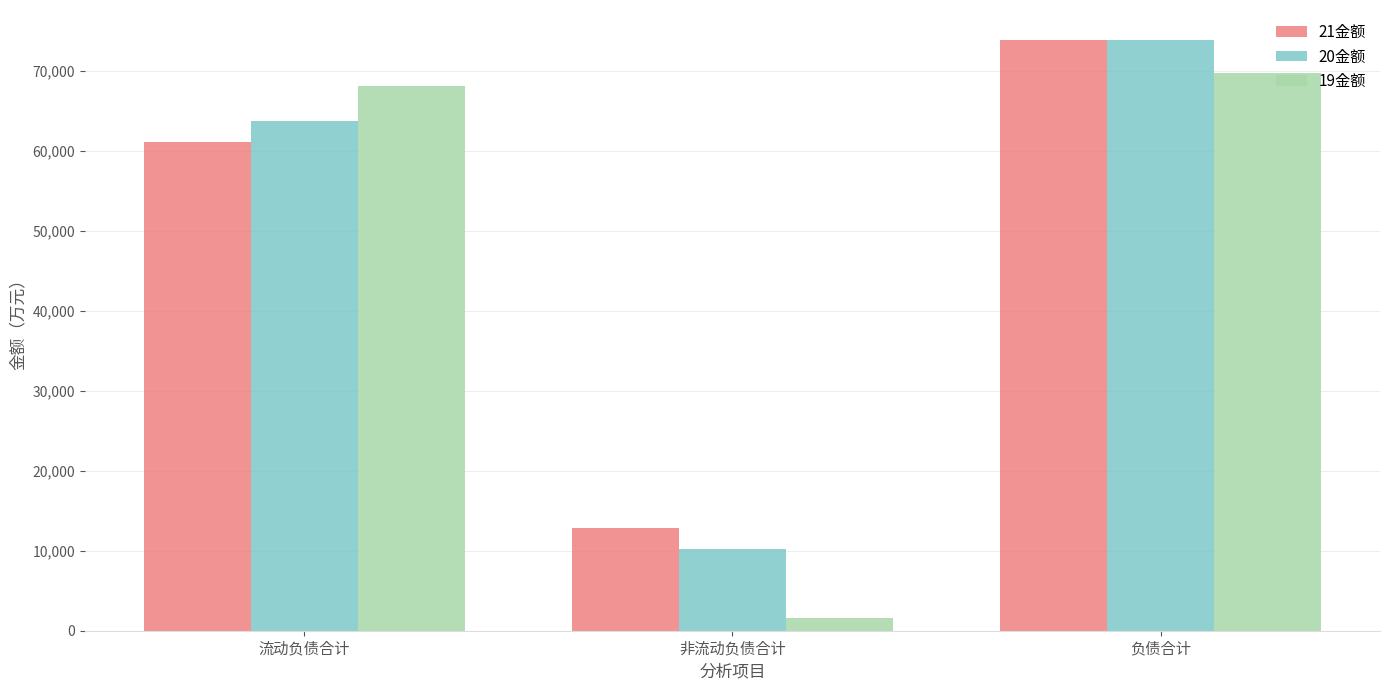

Rank the categories by 21金额 value from highest to lowest.

负债合计, 流动负债合计, 非流动负债合计